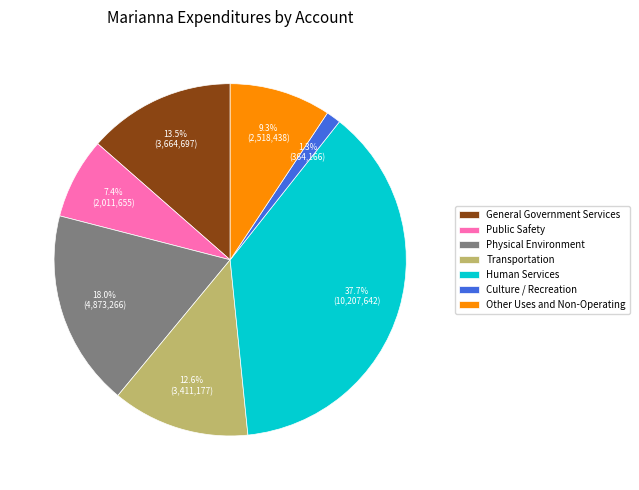

Is Culture / Recreation the majority of the pie?

No